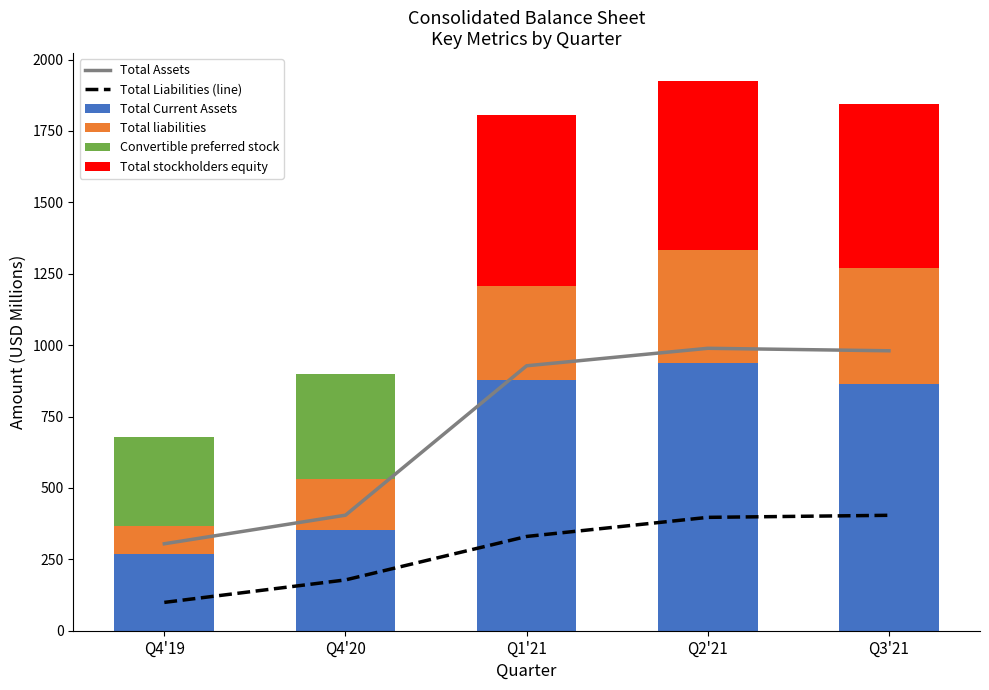

The value of Total liabilities at Q1'21 is 330.1. True or false?

True